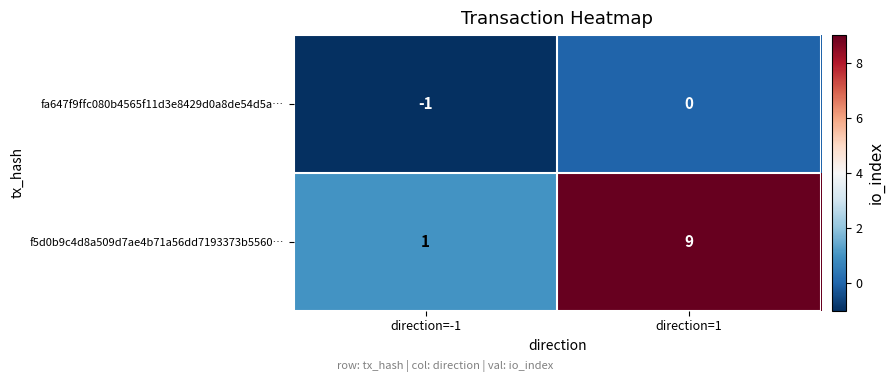

What is the spread (max minus min) of values at direction=1?

9